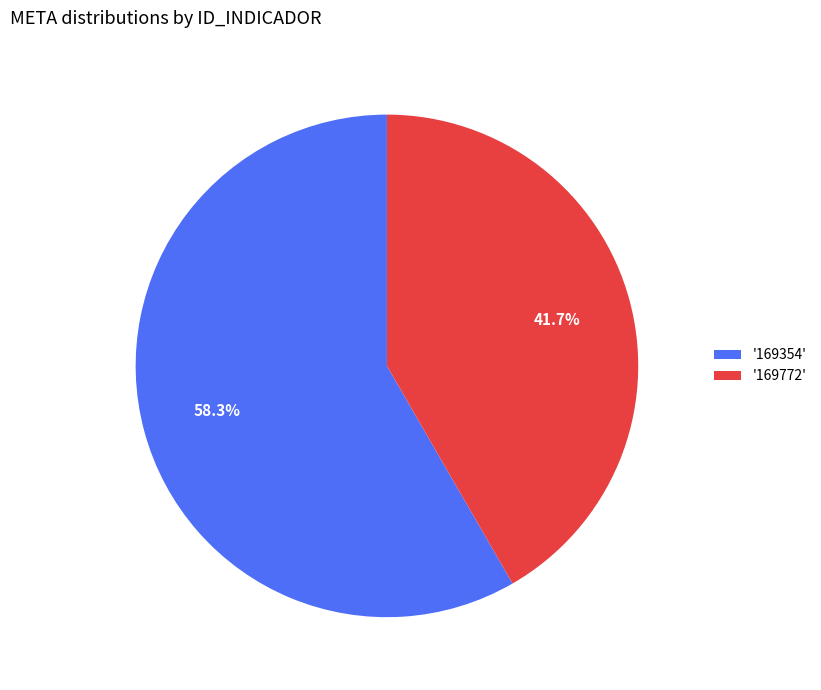

Which slice is the smallest?

'169772'